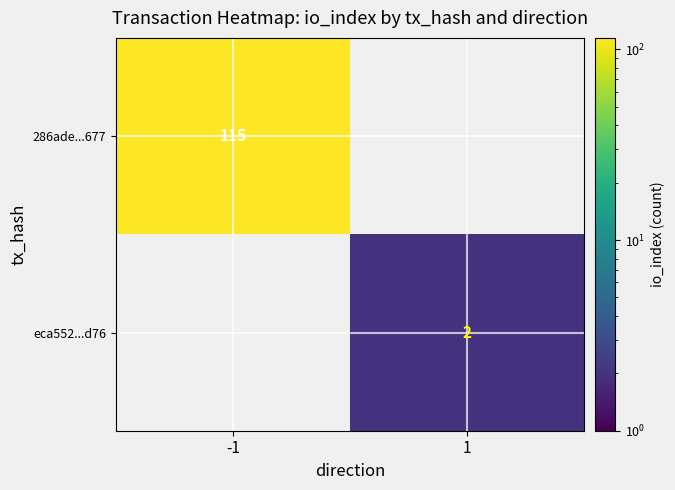

The 286ade...677 series shows 163 at -1. True or false?

False